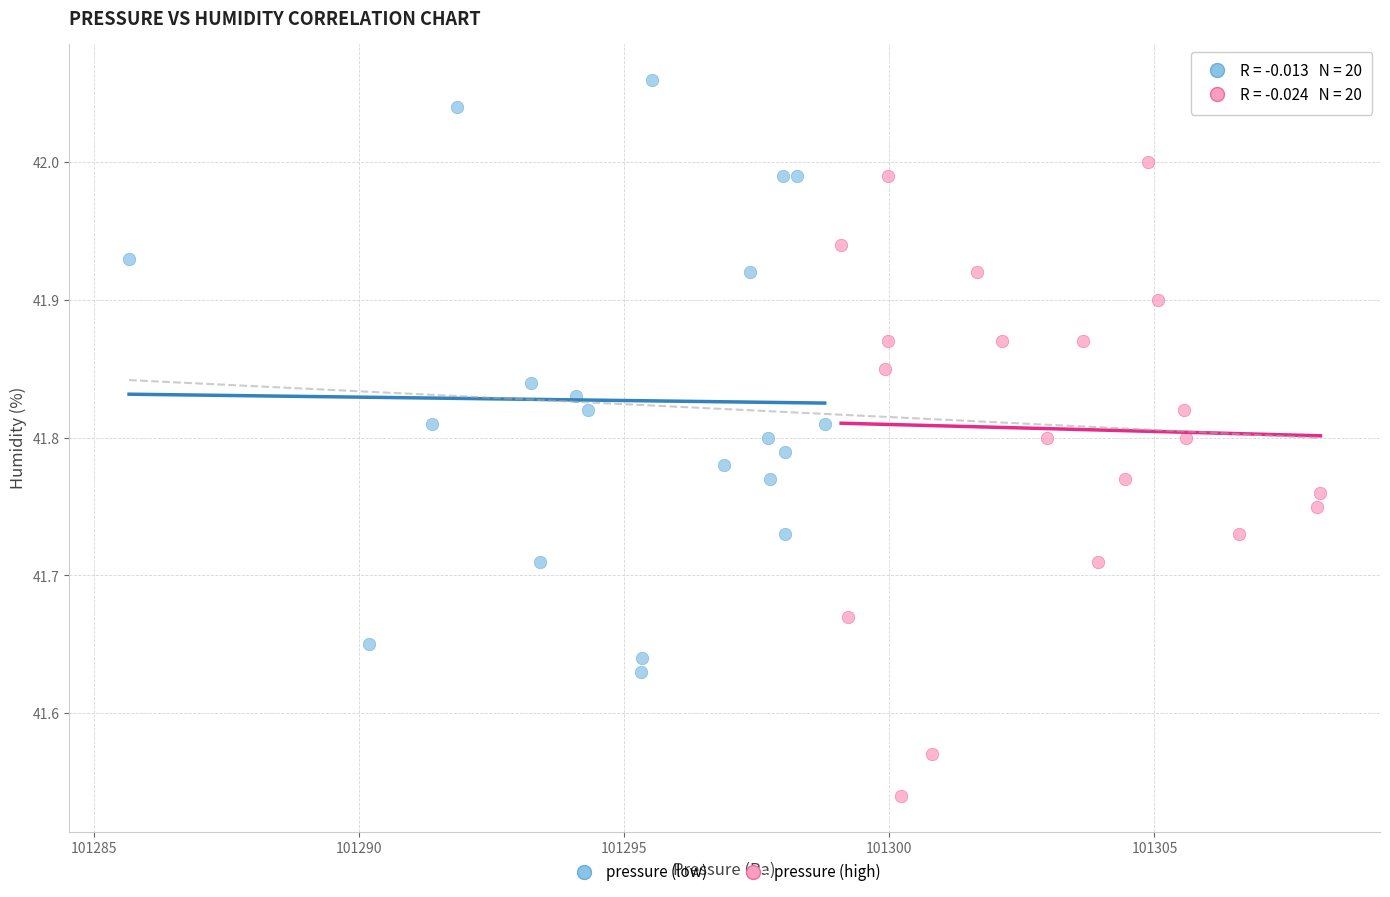

Which series reaches the maximum Y coordinate?

pressure (low)